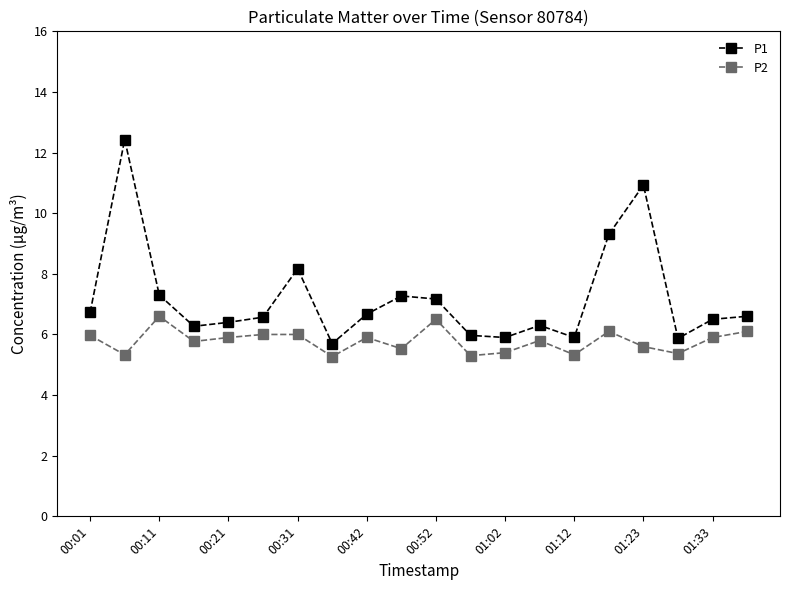

In P1, how many points are higher than both neighbors (excluding endpoints)?

5